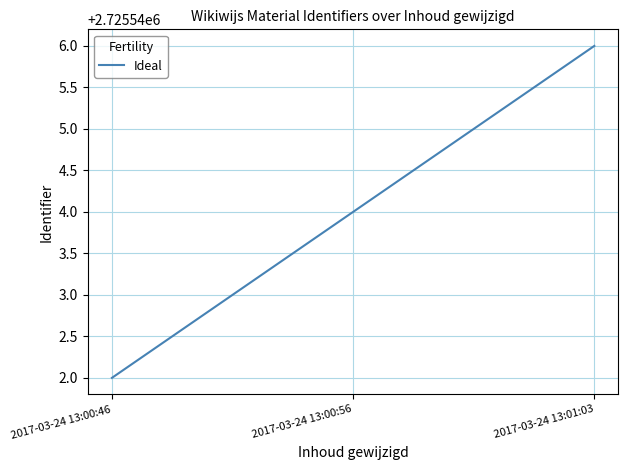

What is the difference between the maximum and minimum values?

4